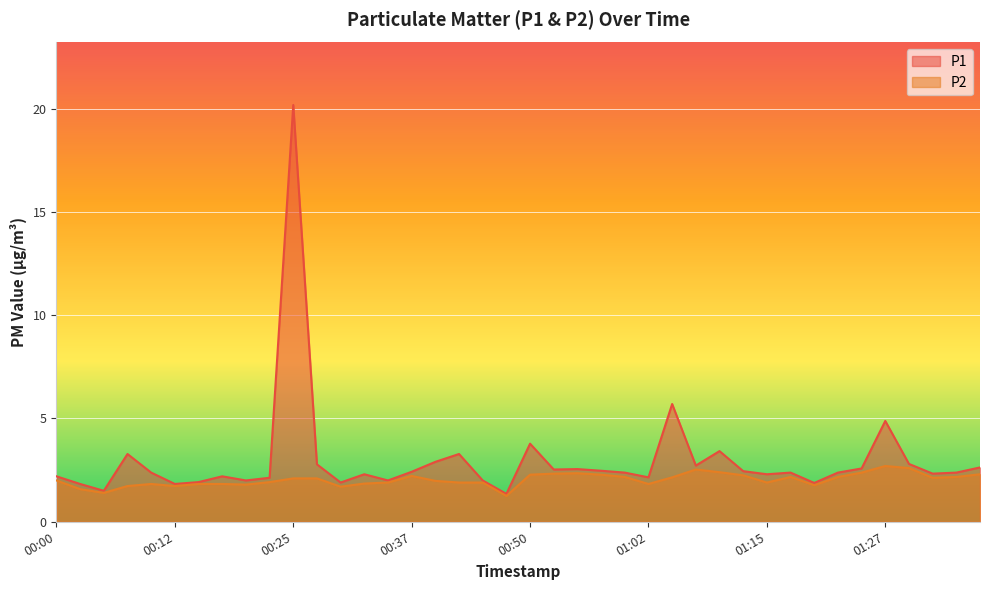

Count the number of categories in the chart.

40